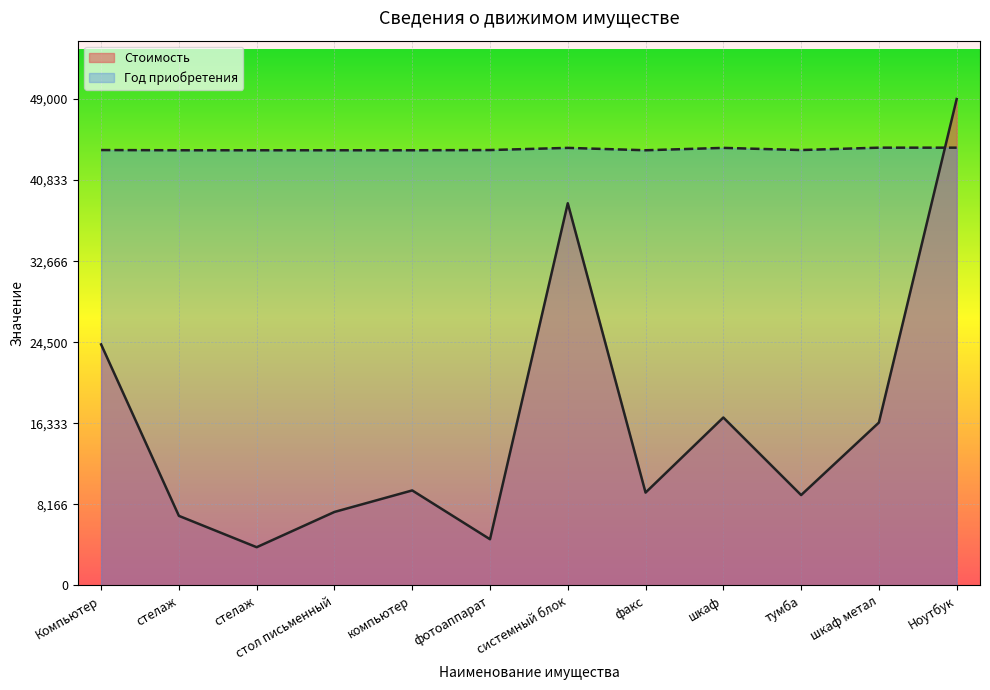

Rank the series at системный блок from lowest to highest value.

Стоимость, Год приобретения